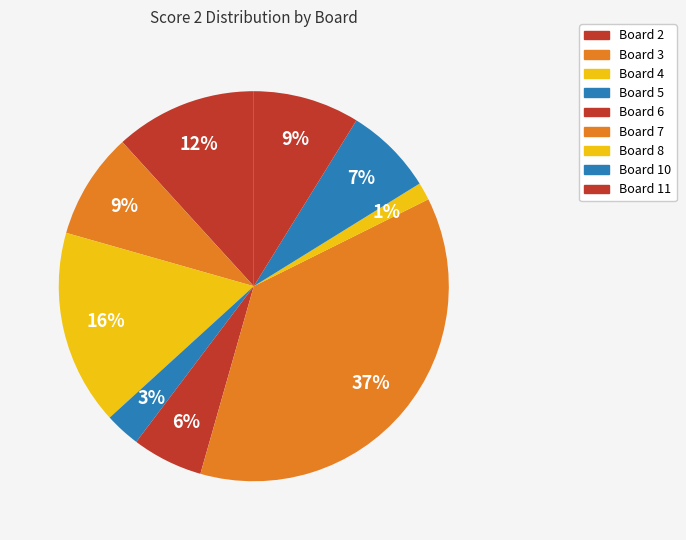

Is the sum of Board 6 and Board 7 greater than half?

No